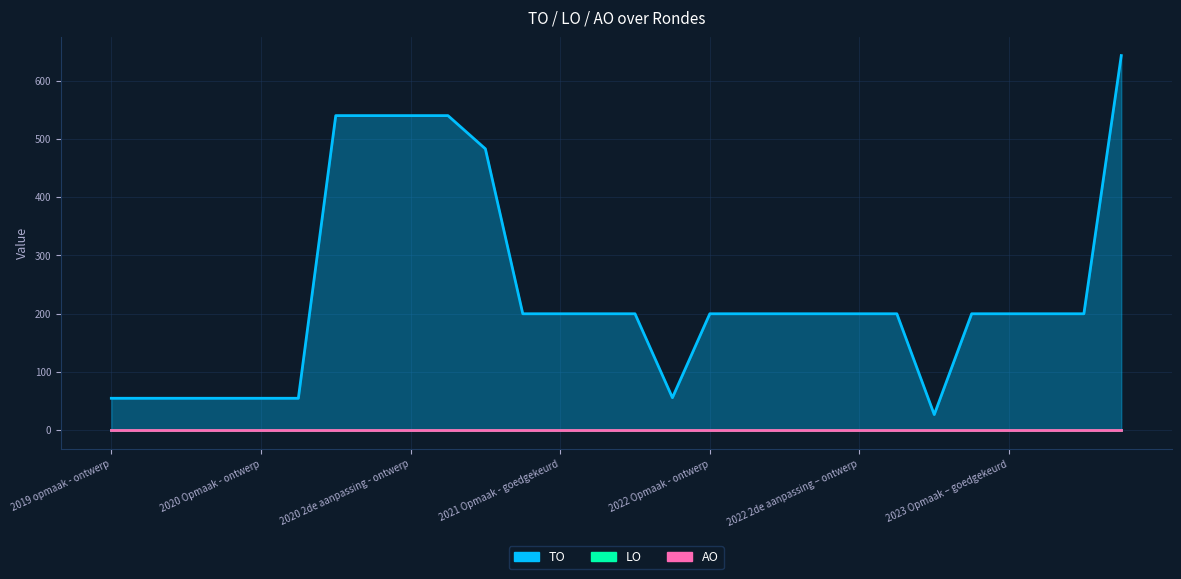

What are all the series names shown in the legend?

TO, LO, AO